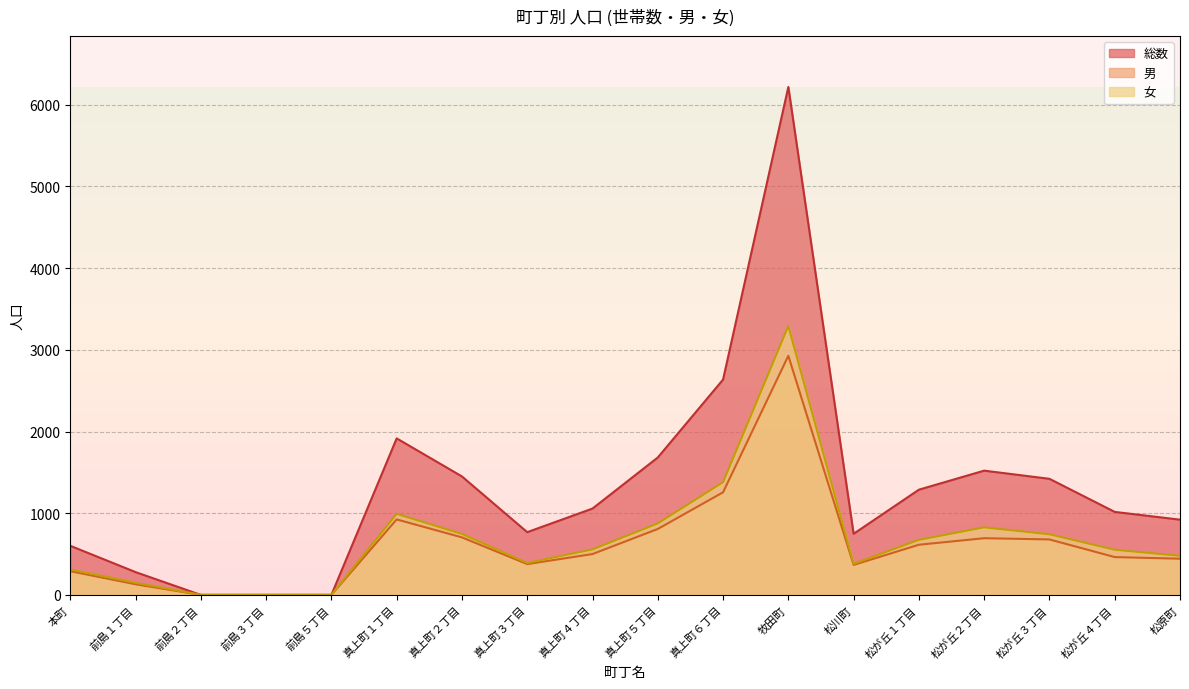

At which category does 総数 reach its first local valley?

真上町３丁目